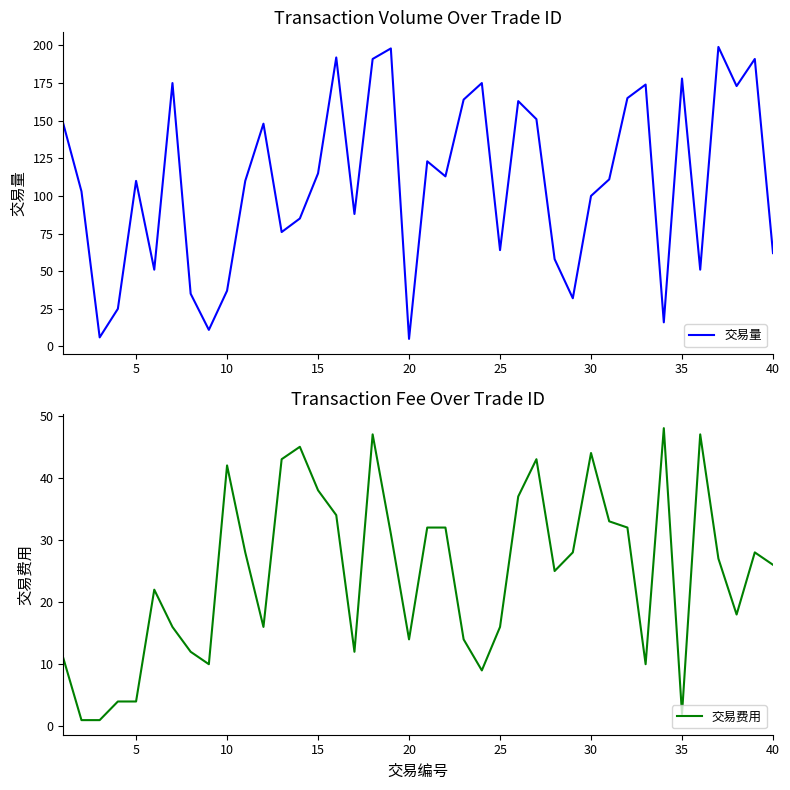

How many data points in 交易量 are less than 111?

20